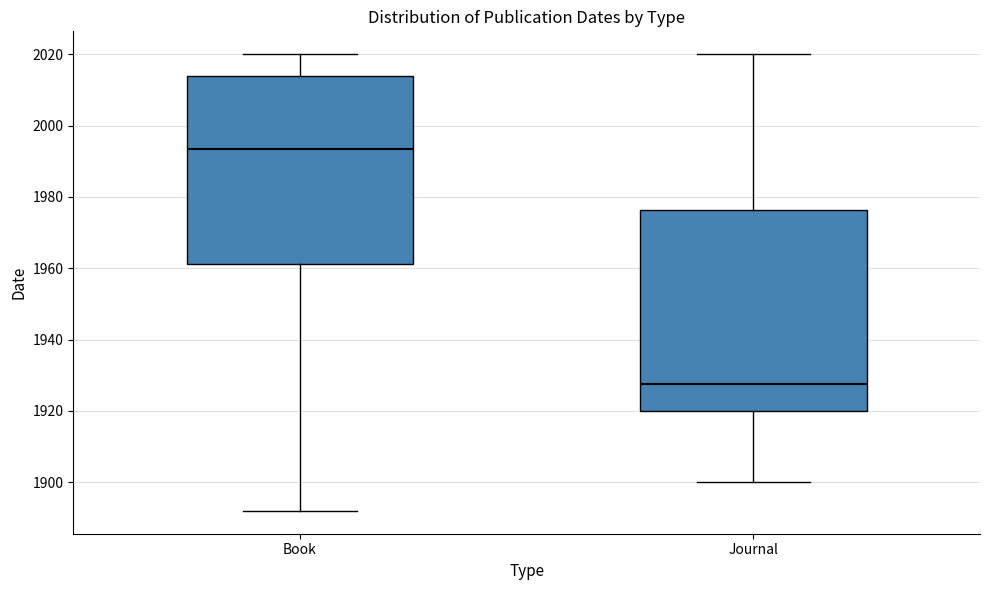

Reading left to right, transcribe this box plot: for each box, give where its median line is, the range the box spans, and where its two whiskers end, as read against the y-axis. The values are not printed on the chart, so give them approximately, as read against the axis.

Book: median 1994, box 1962 to 2014, whiskers 1892 to 2020
Journal: median 1928, box 1920 to 1976, whiskers 1900 to 2020